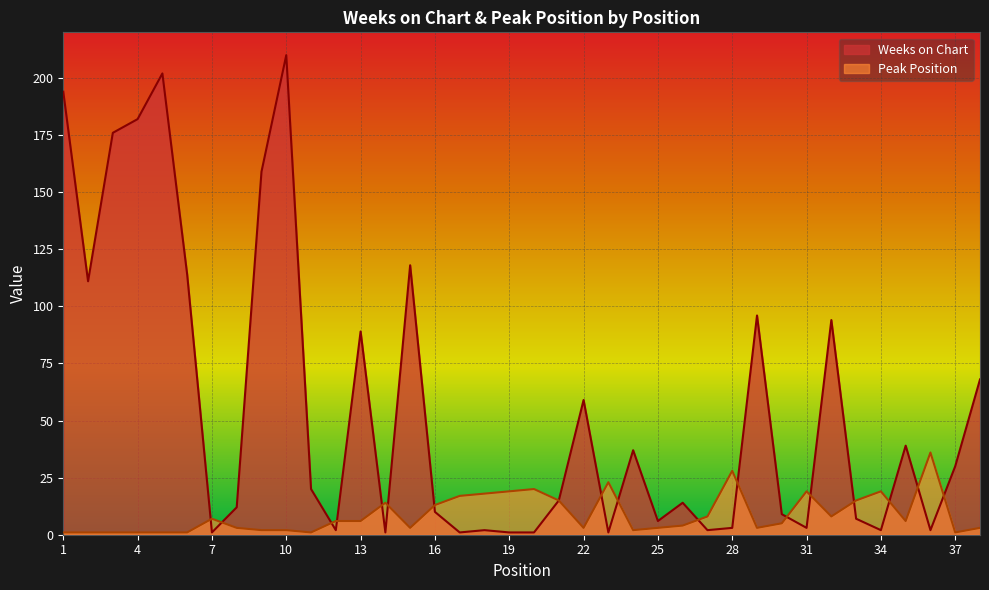

The value of Peak Position at 13 is 10. True or false?

False